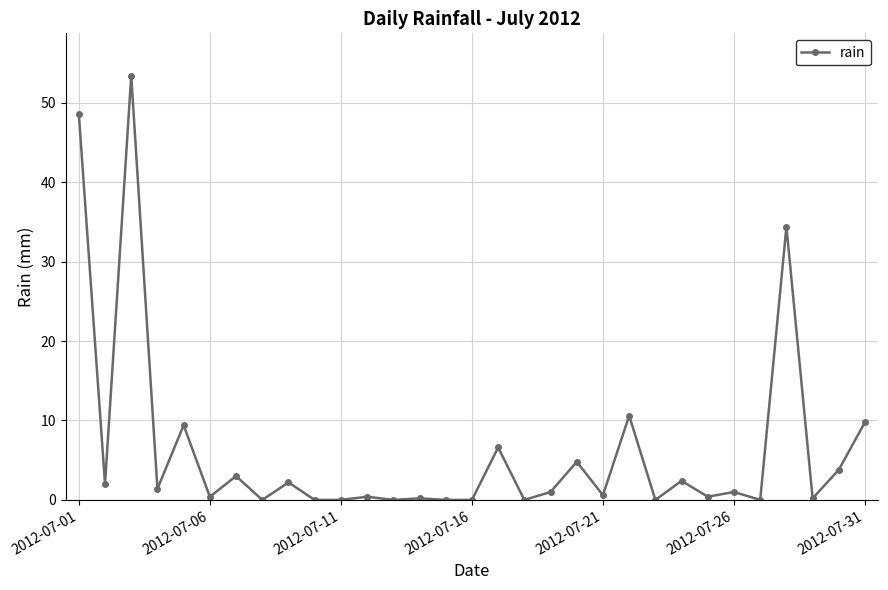

True or false: the data has more than 2 interior local peaks.

True